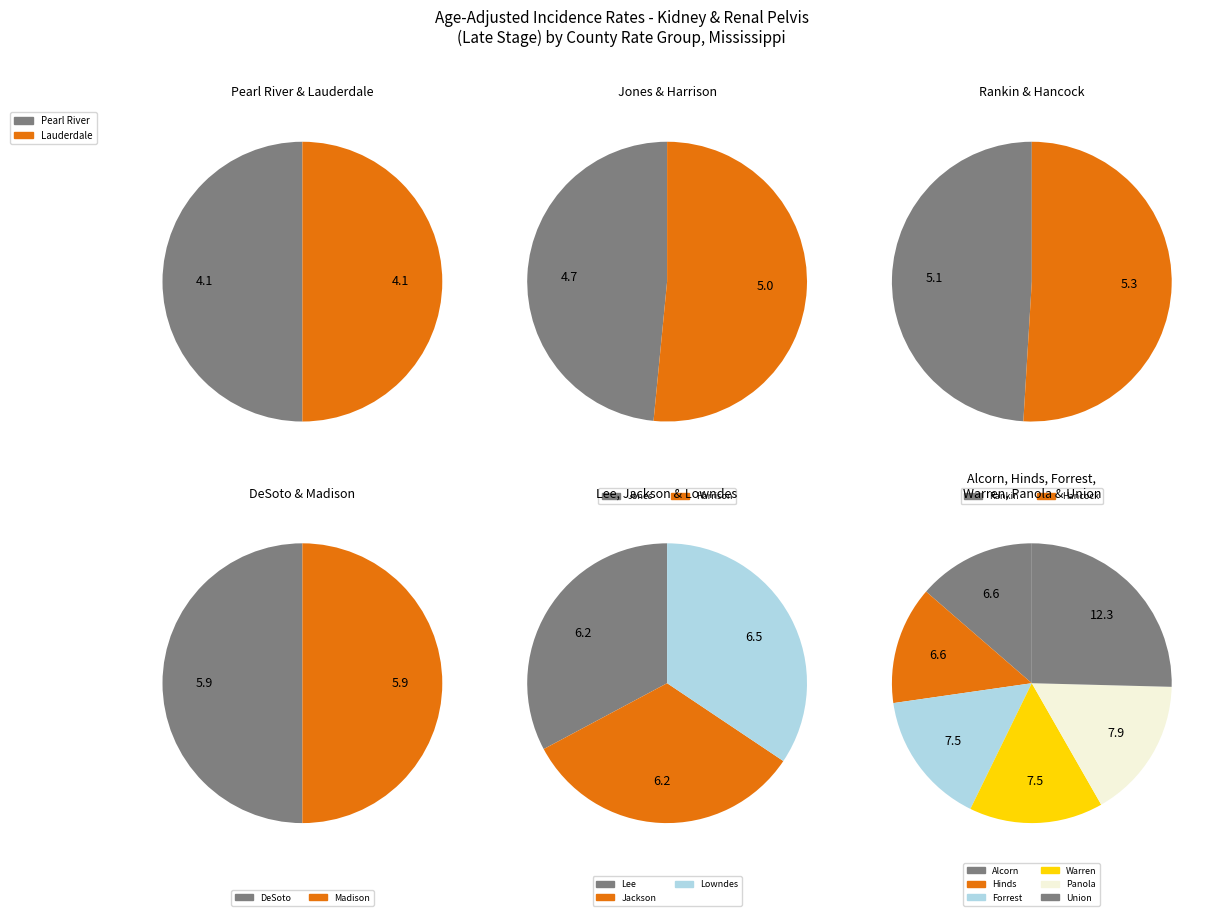

Does DeSoto County represent more than half of the total?

No